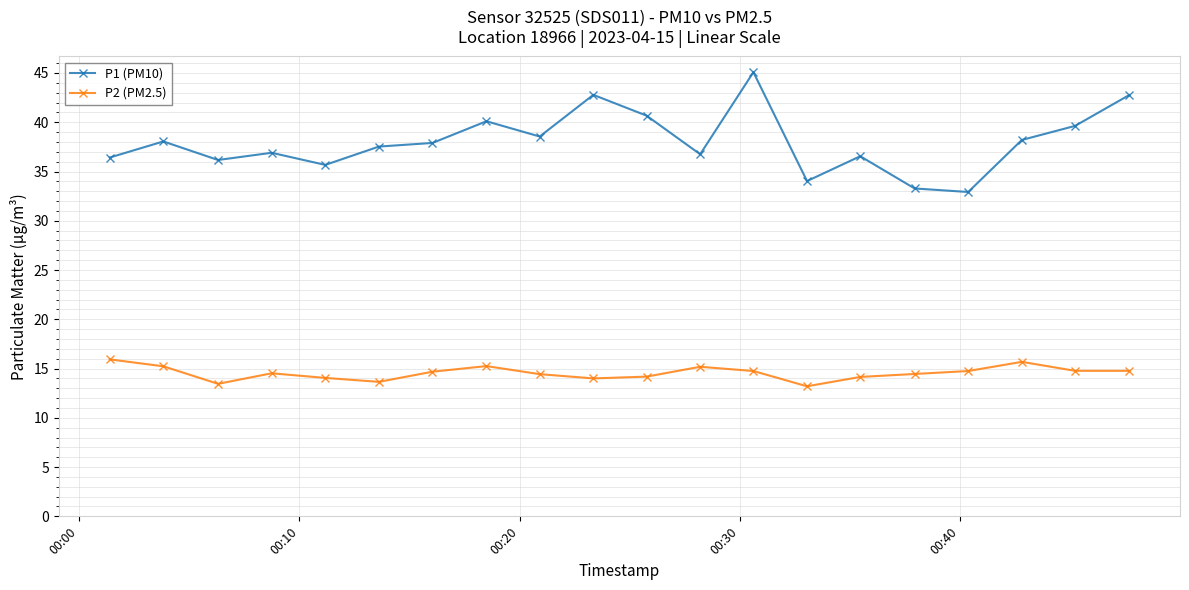

What is the difference between the maximum and minimum values in the P1 (PM10) series?

12.2